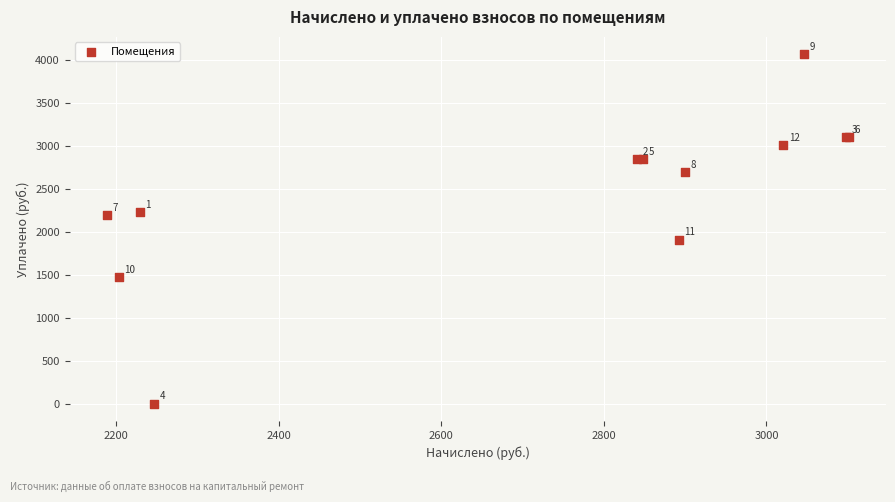

What Y value in the scatter plot is closest to 2030?

1907.0